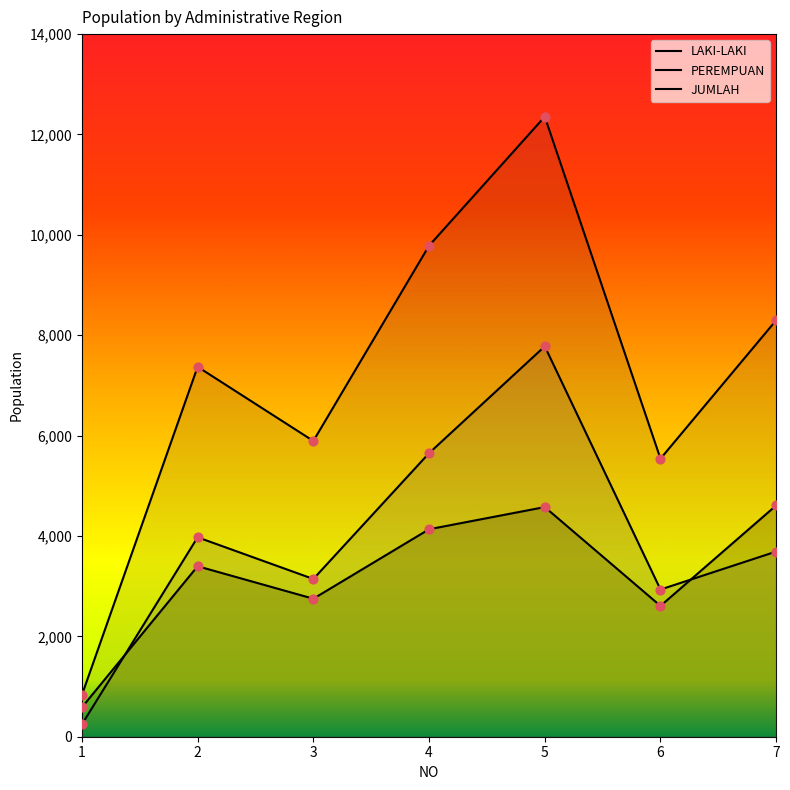

At how many categories does at least one series exceed 11240?

1